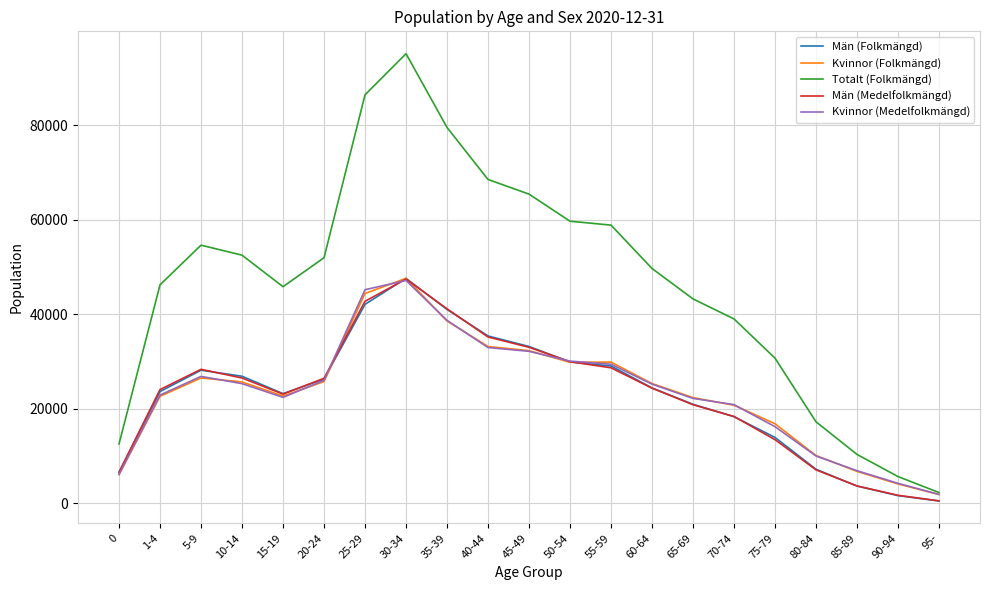

Which label corresponds to the largest value in the chart?

30-34